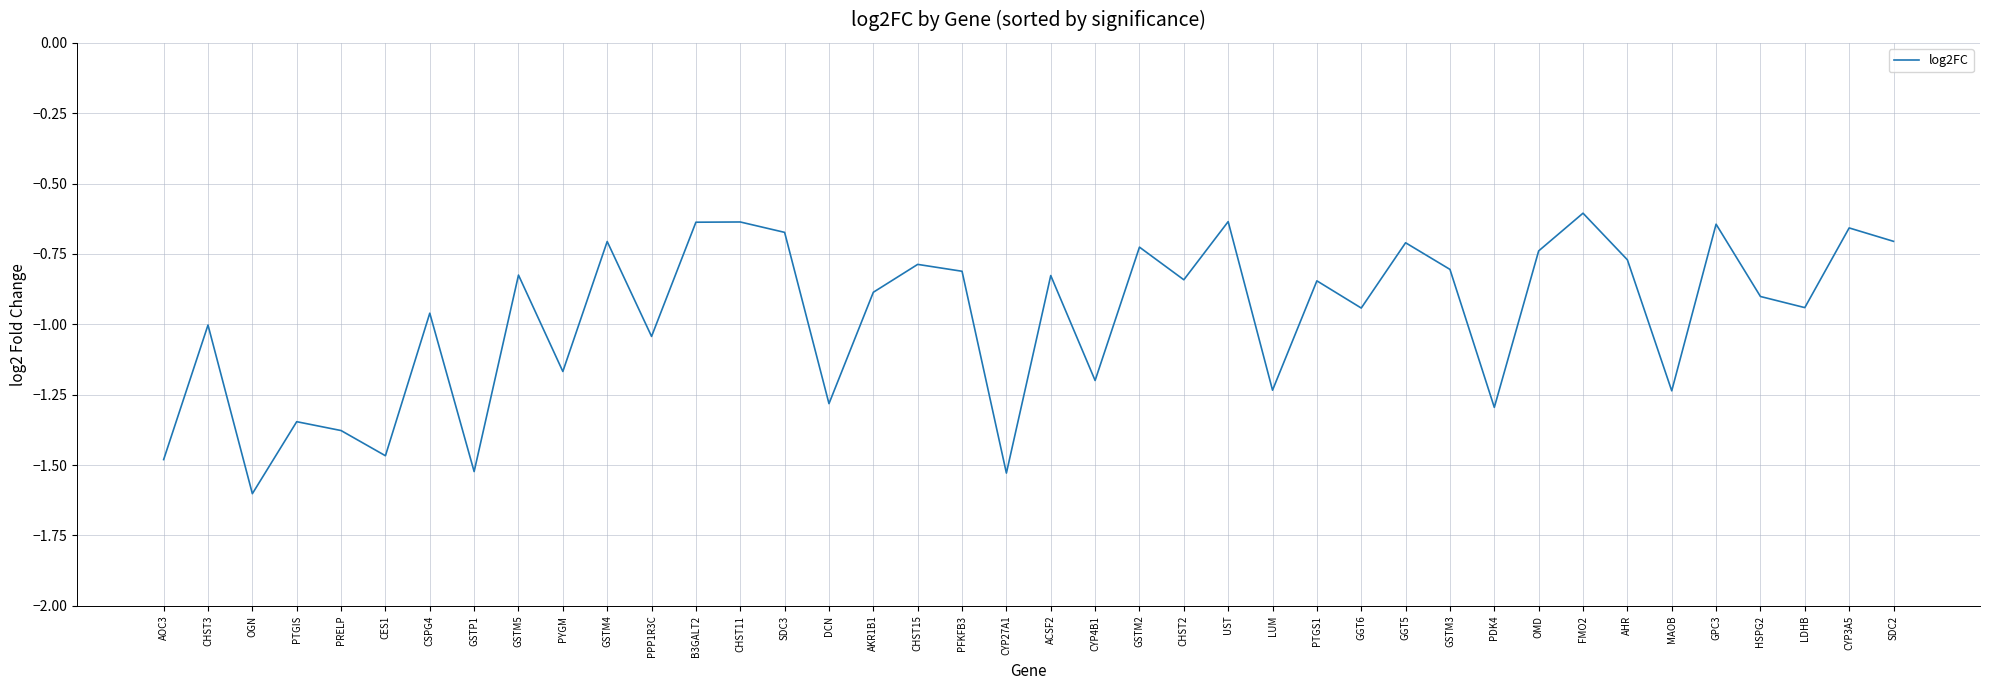

What is the sum of the values at GSTP1 and CHST2?

-2.4